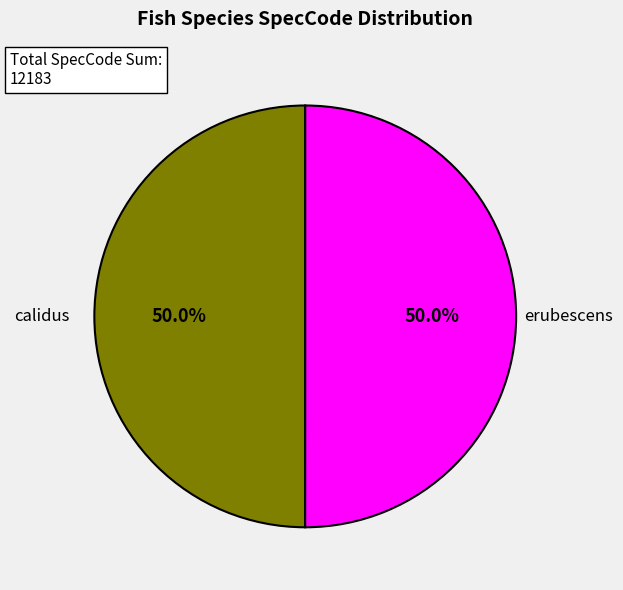

How many segments does this pie chart have?

2